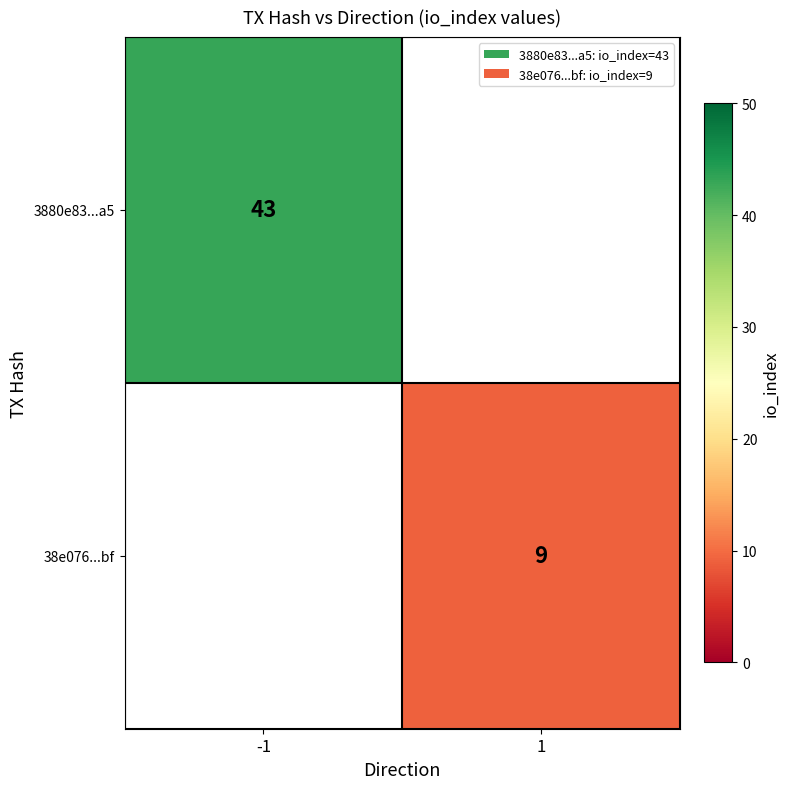

True or false: 38e076...bf has a value of 15 at 1.

False